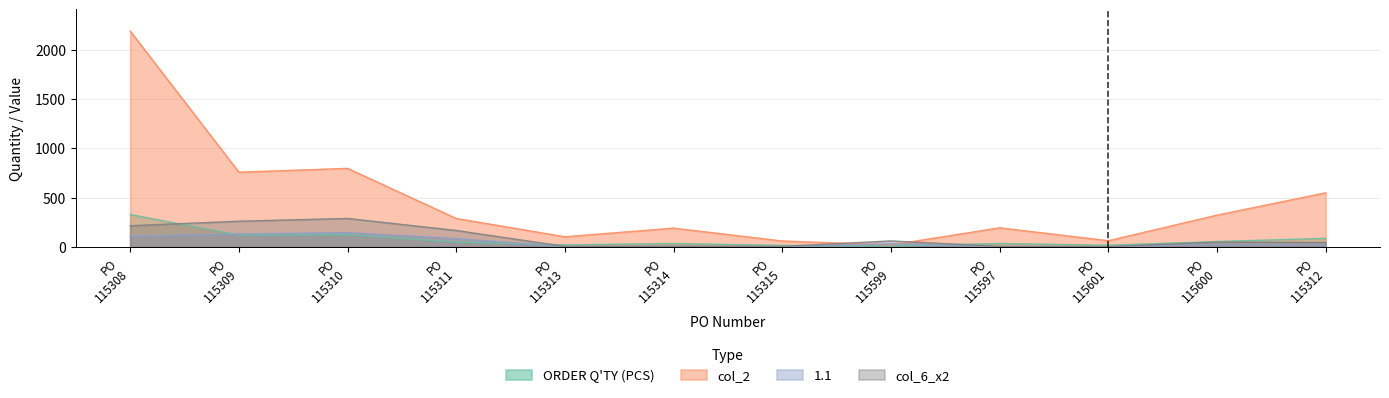

Which series has the largest range (max minus min)?

col_2